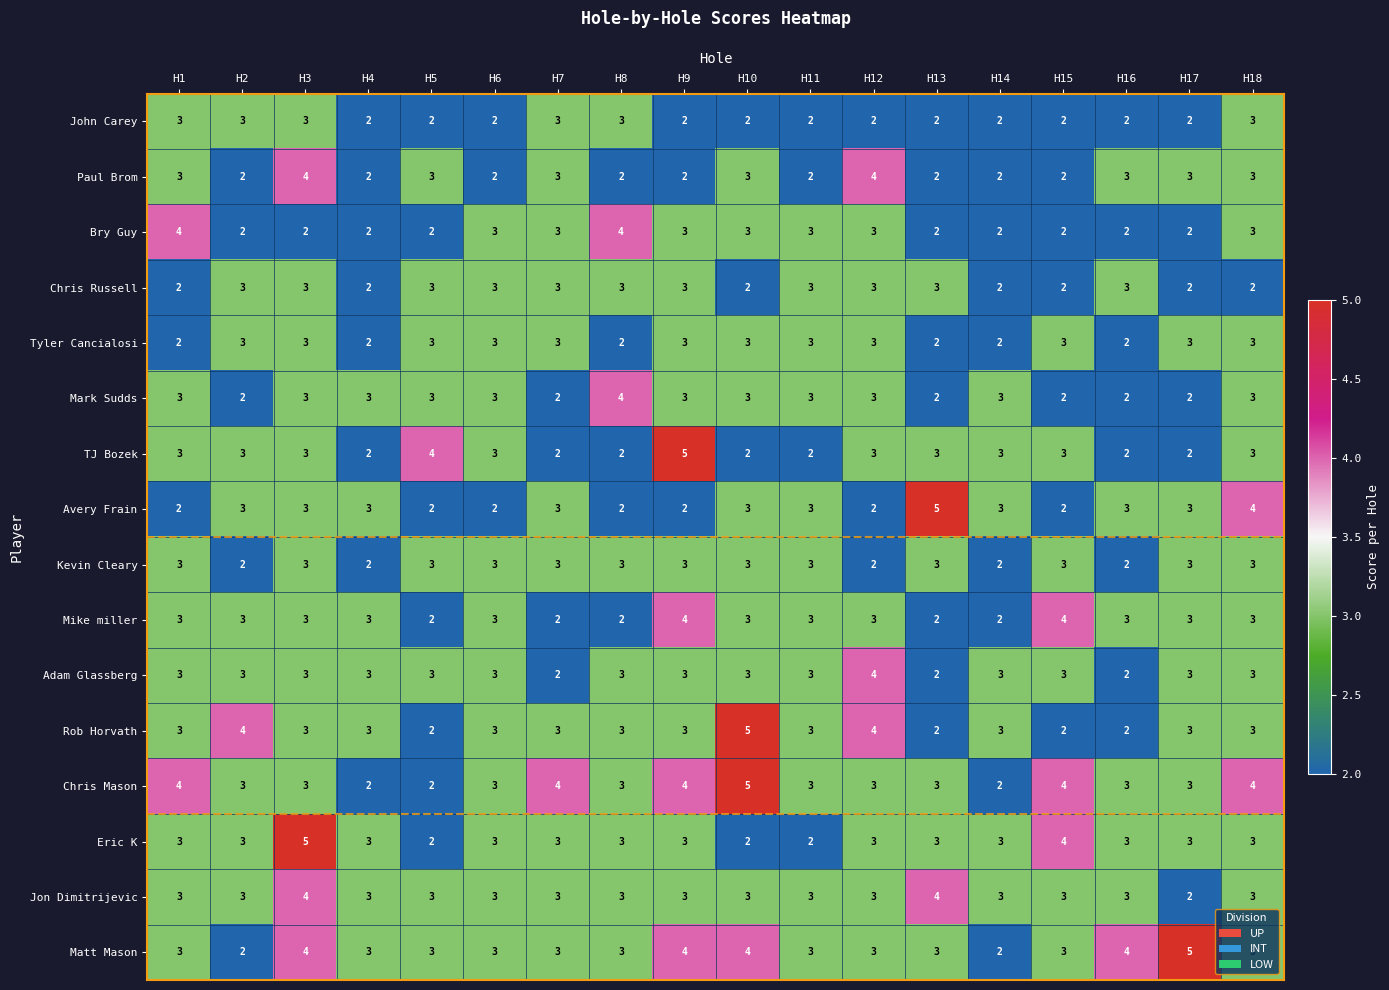

What is the difference between the highest and lowest values at H13?

3